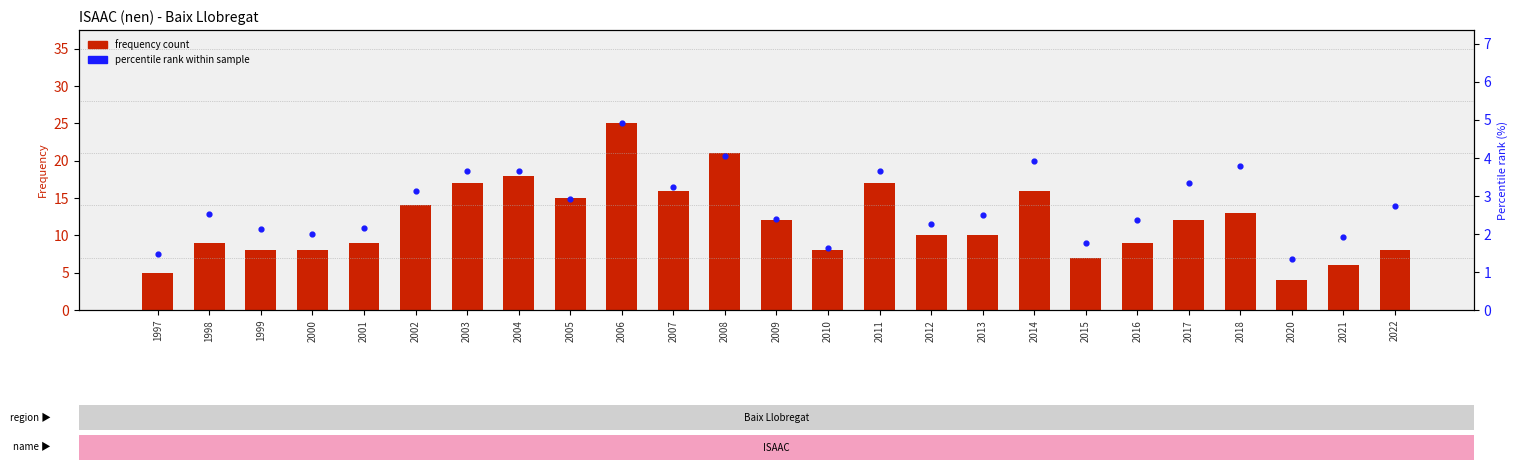

Is the value of frequency count at 1997 greater than the value of percentile rank at 2011?

Yes